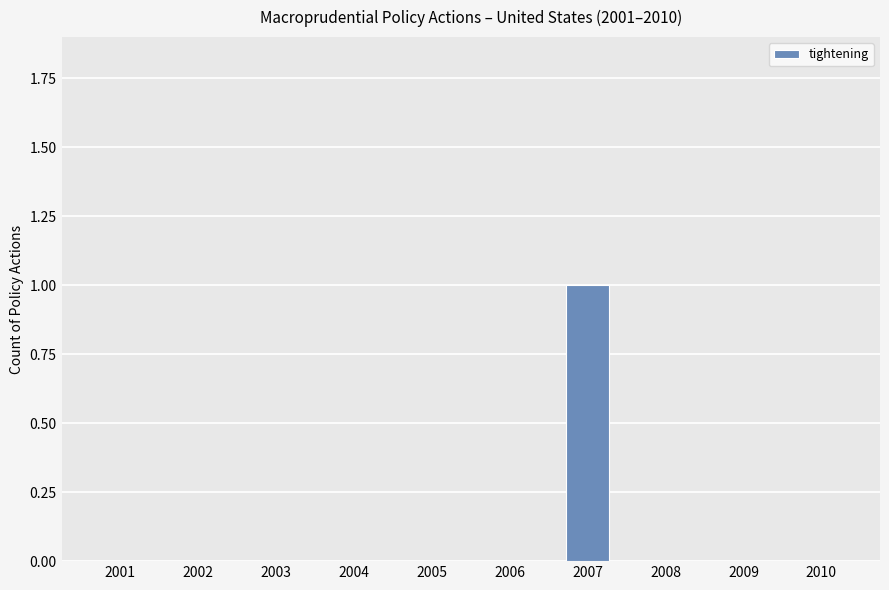

Which has a higher value, 2010 or 2007?

2007